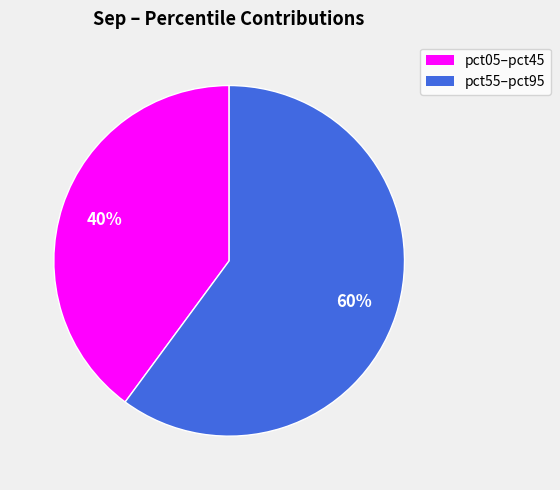

Is there any slice that represents more than half of the pie?

Yes